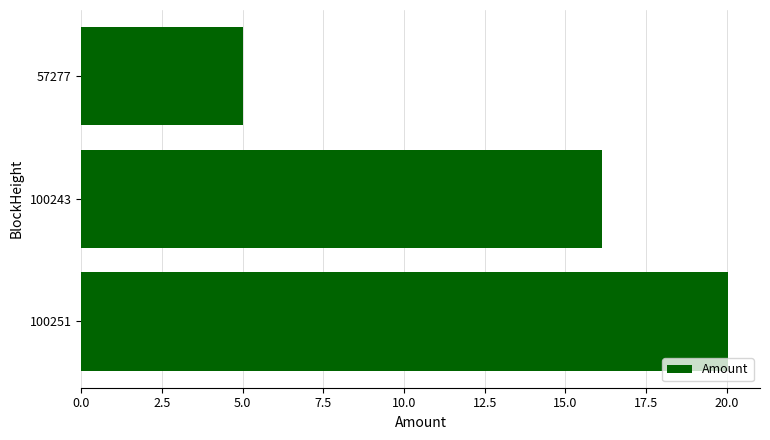

Rank the categories by value from highest to lowest.

100251, 100243, 57277